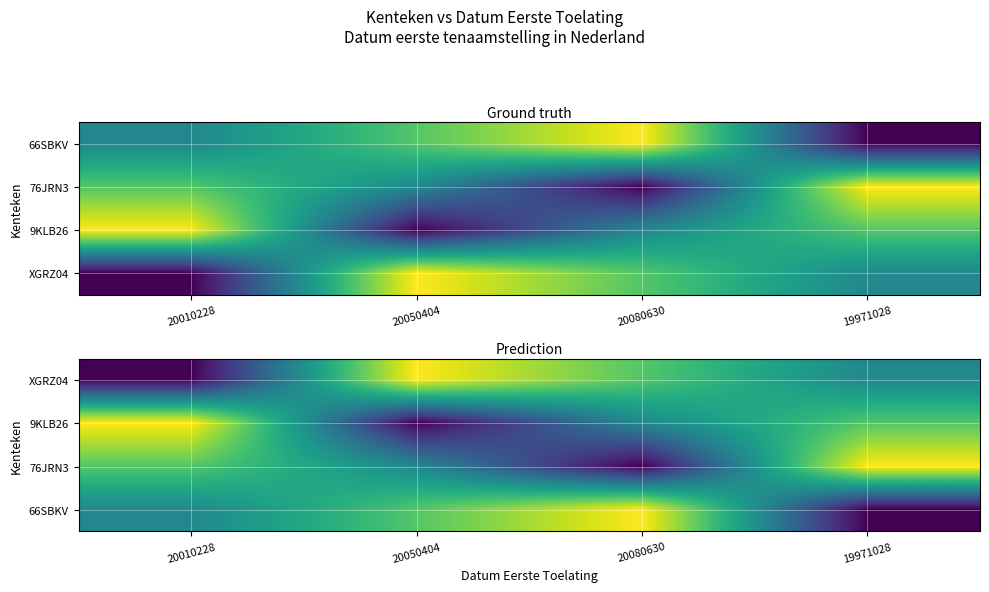

Count the number of data series in this chart.

4